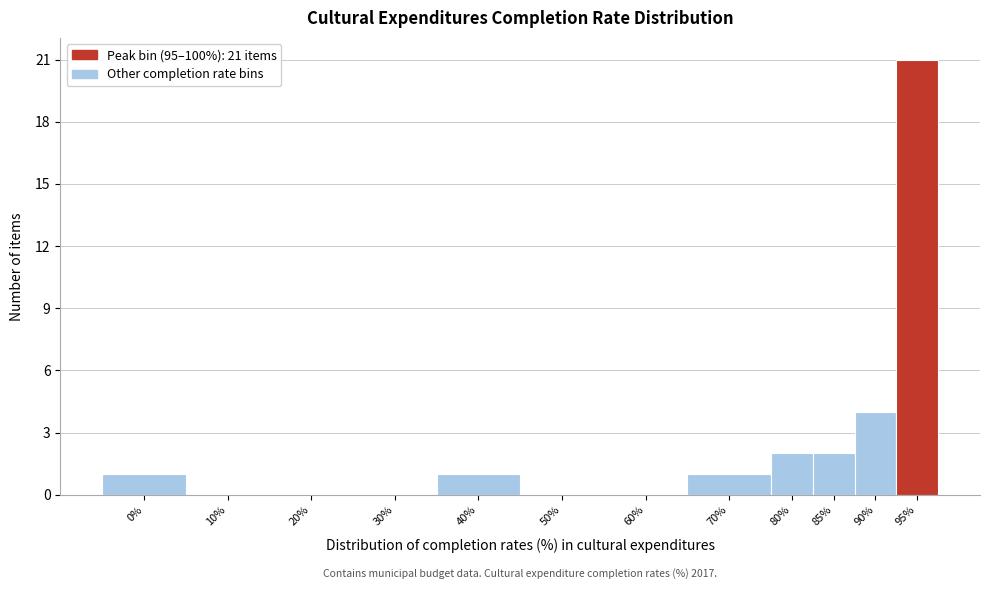

Reading right to left, list all the values displayed in this chart.

95%=21	90%=4	85%=2	80%=2	70%=1	60%=0	50%=0	40%=1	30%=0	20%=0	10%=0	0%=1